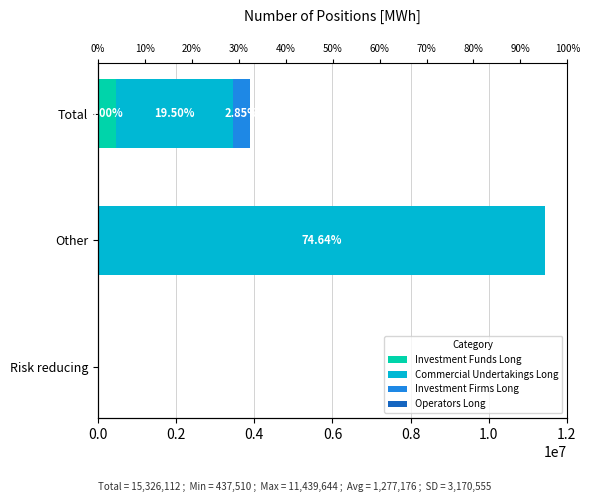

What is the sum of all Commercial Undertakings Long values?

14428762.0